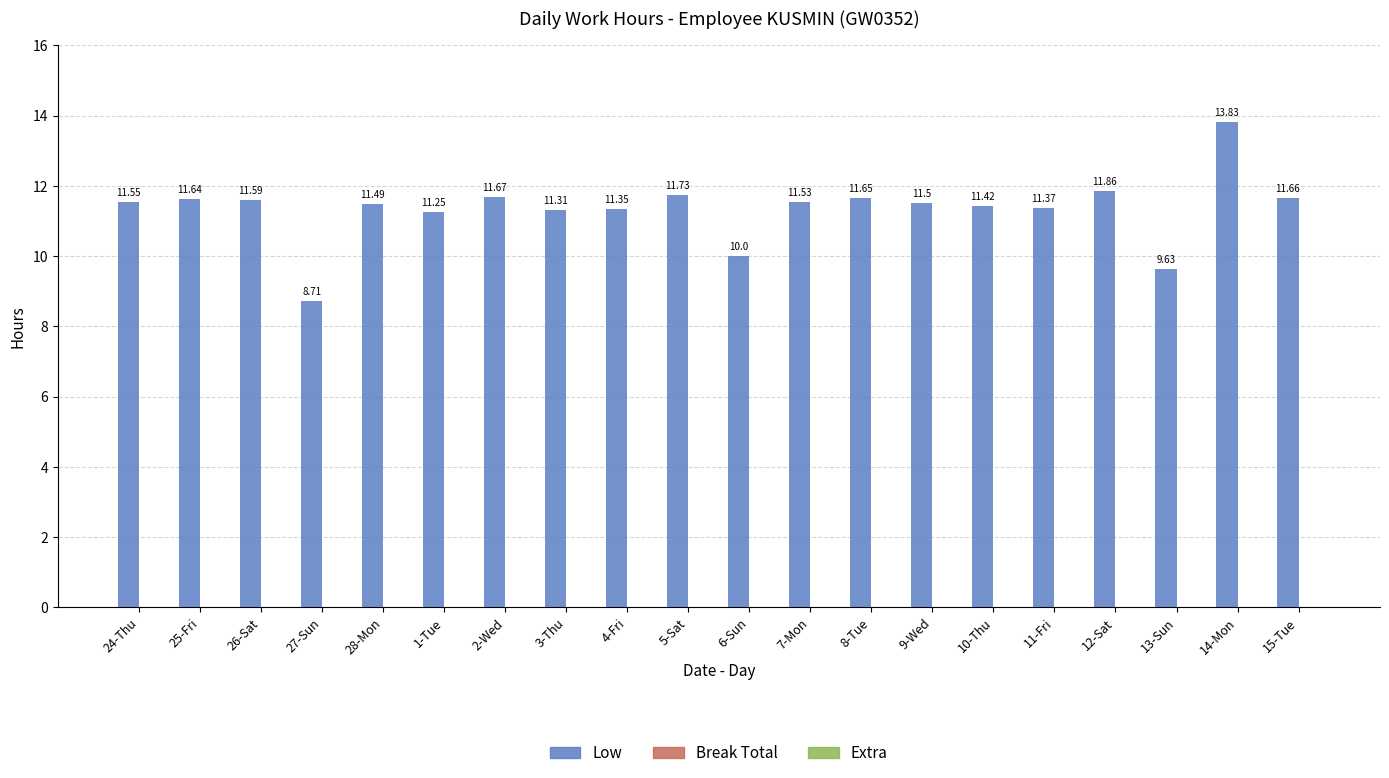

What is the maximum value shown in the chart?

13.8